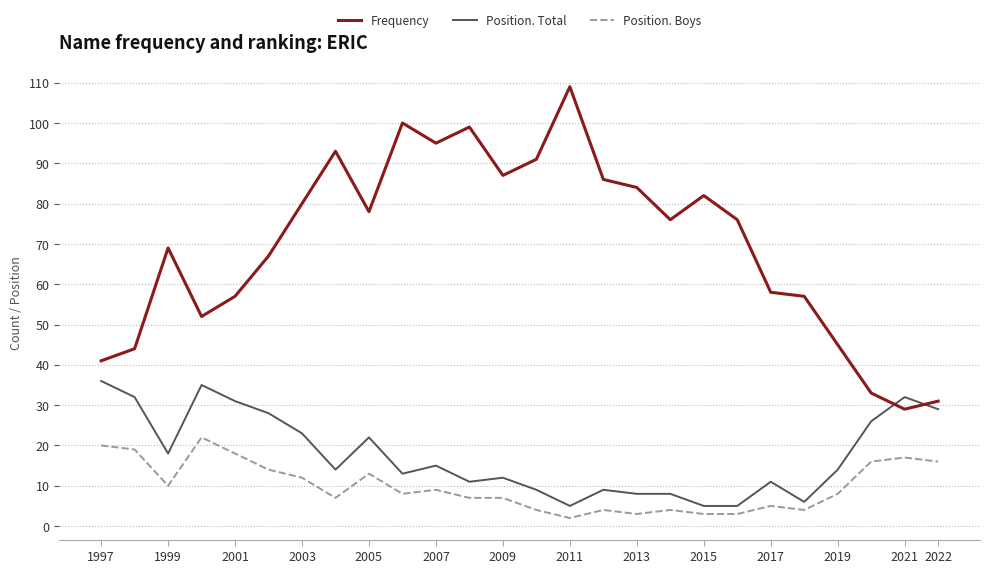

What is the difference between the maximum and minimum values in the Frequency series?

80